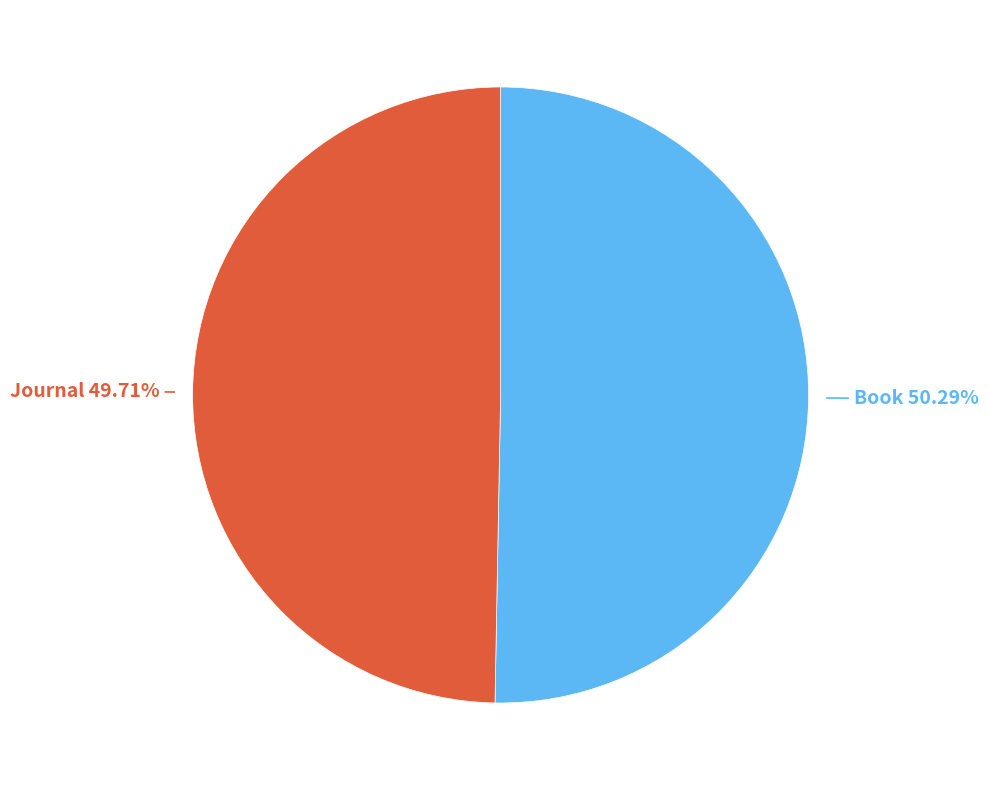

Does any single category account for the majority?

Yes